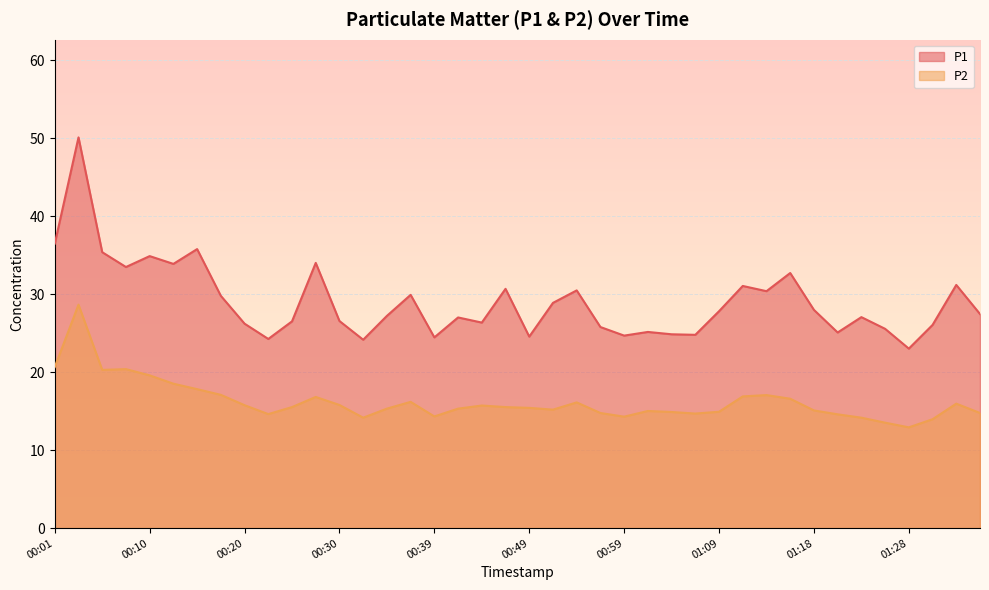

What is the spread (max minus min) of values at 00:27?

17.2